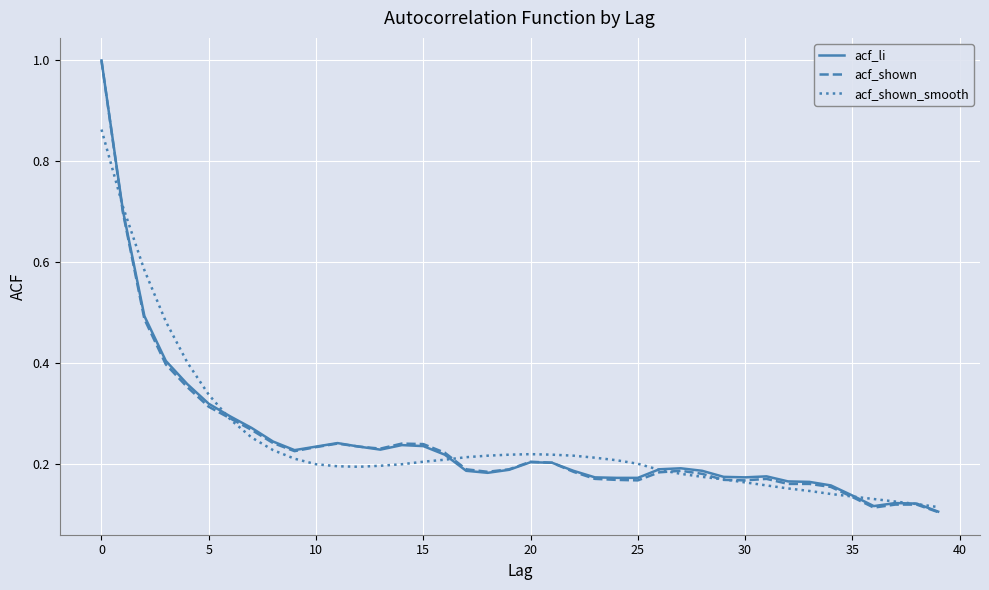

Which series has the widest spread of values?

acf_shown